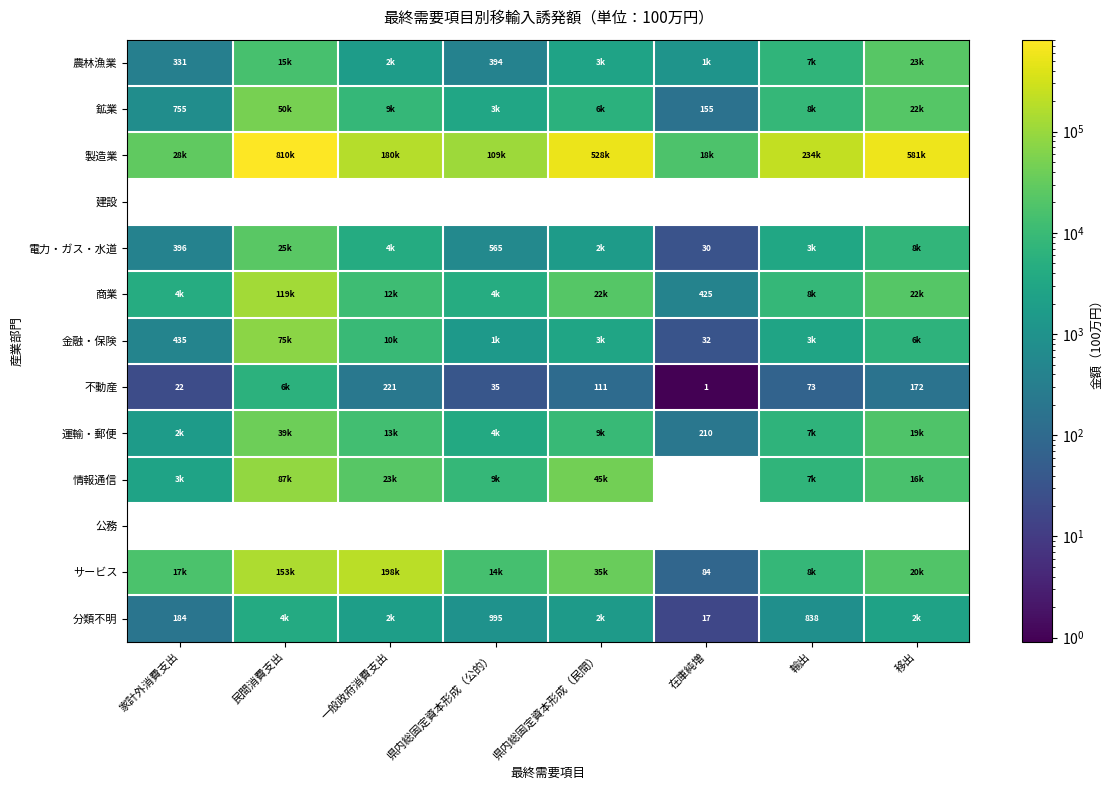

Which series changed the most between 家計外消費支出 and 県内総固定資本形成（民間）?

製造業